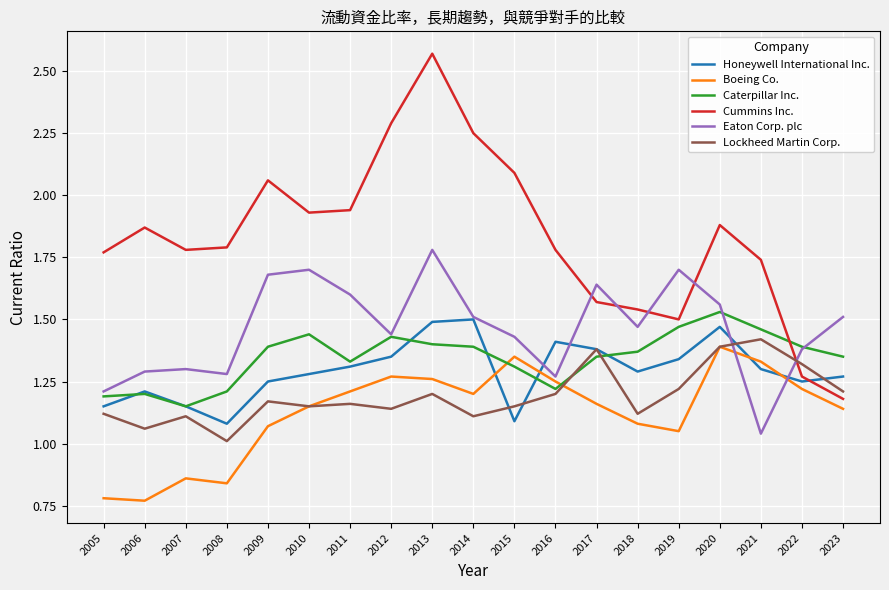

At which category does Honeywell International Inc. reach its first local valley?

2008